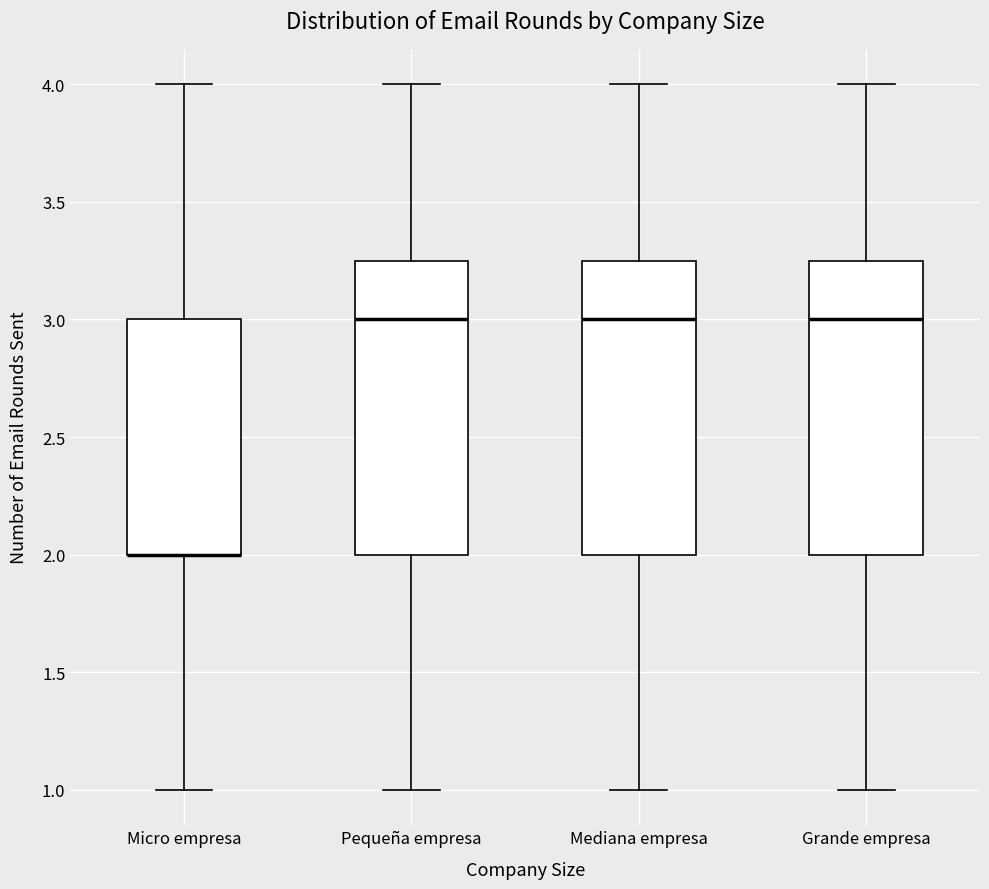

Reading left to right, read every box against the y-axis: the position of its median line, the range the box covers, and the ends of its whiskers. The values are not printed on the chart, so give them approximately, as read against the axis.

Micro empresa: median 2.00 (drawn on the box's lower edge), box 2.00 to 3.00, whiskers 1.00 to 4.00
Pequeña empresa: median 3.00, box 2.00 to 3.25, whiskers 1.00 to 4.00
Mediana empresa: median 3.00, box 2.00 to 3.25, whiskers 1.00 to 4.00
Grande empresa: median 3.00, box 2.00 to 3.25, whiskers 1.00 to 4.00